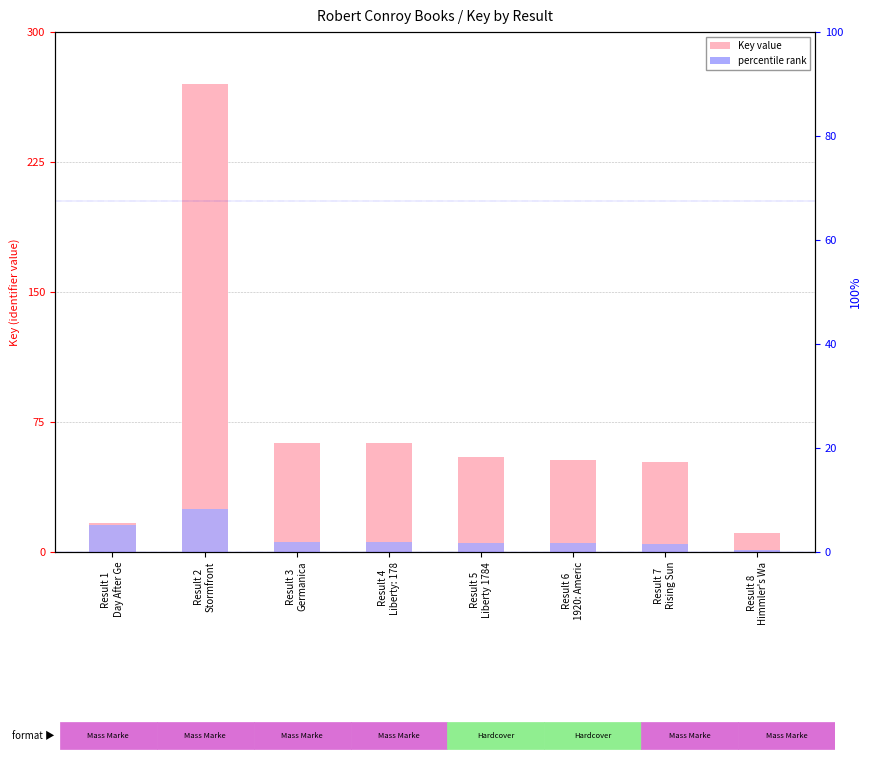

Reading left to right, extract all data points from this chart.

Key value: Result 1
Day After Ge=16.8	Result 2
Stormfront=270.0	Result 3
Germanica=62.8	Result 4
Liberty: 178=62.8	Result 5
Liberty 1784=54.9	Result 6
1920: Americ=53.1	Result 7
Rising Sun=52.2	Result 8
Himmler's Wa=10.7
percentile rank: Result 1
Day After Ge=15.6	Result 2
Stormfront=25.0	Result 3
Germanica=5.9	Result 4
Liberty: 178=5.9	Result 5
Liberty 1784=5.1	Result 6
1920: Americ=4.9	Result 7
Rising Sun=4.8	Result 8
Himmler's Wa=1.0